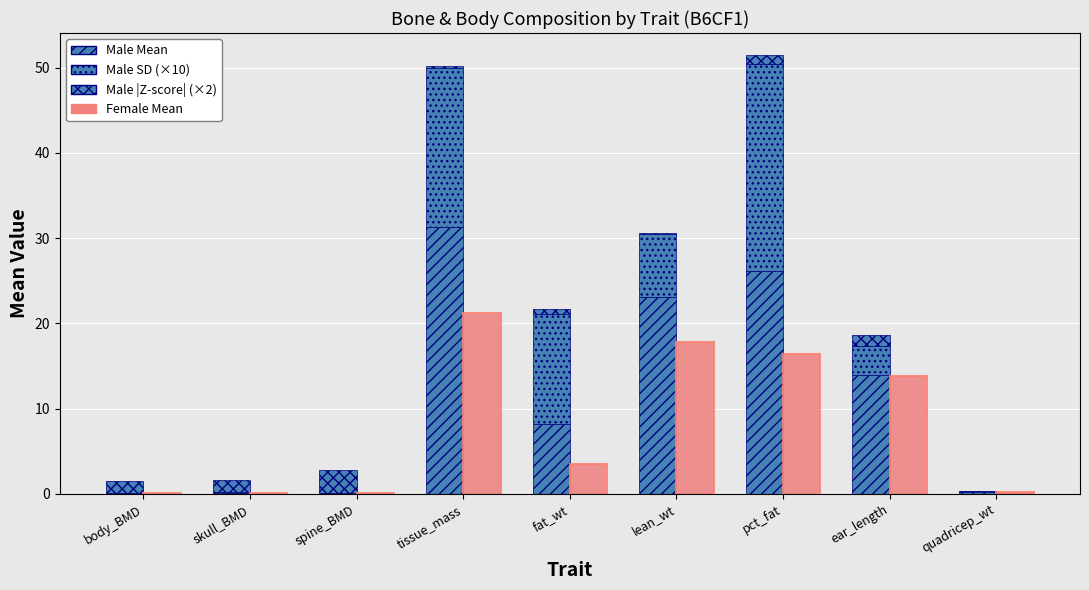

What is the average value of the Male SD (×10) series?

7.4